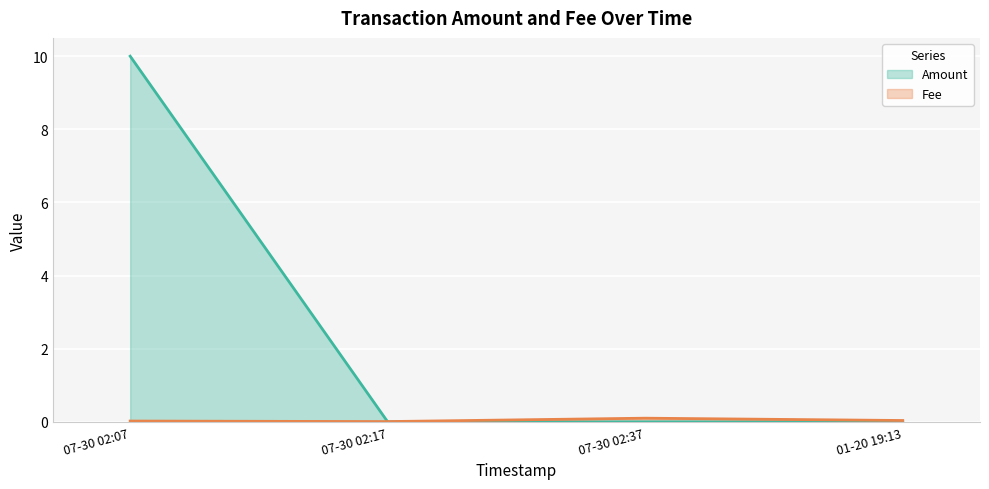

How many series are shown in this chart?

2